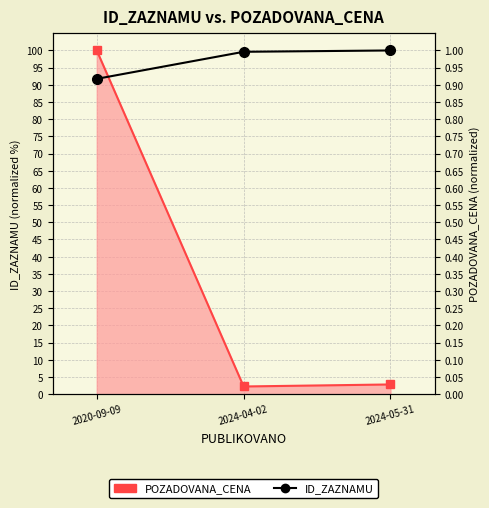

Read the ID_ZAZNAMU value at 2024-05-31.

100.0